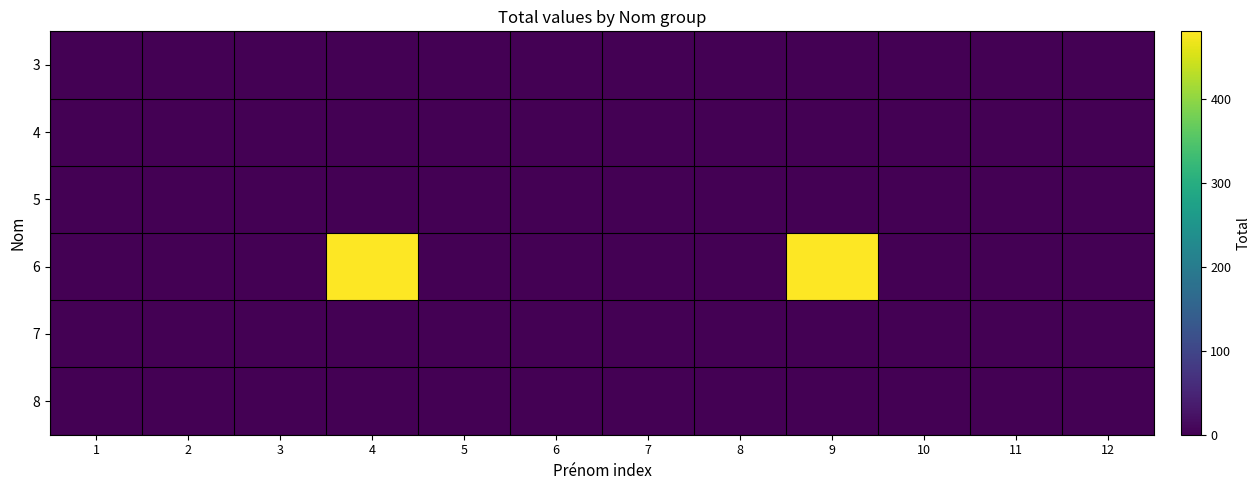

Reading left to right, list all the values displayed in this chart.

3: 1=0	2=0	3=0	4=0	5=0	6=0	7=0	8=0	9=0	10=0	11=0	12=0
4: 1=0	2=0	3=0	4=0	5=0	6=0	7=0	8=0	9=0	10=0	11=0	12=0
5: 1=0	2=0	3=0	4=0	5=0	6=0	7=0	8=0	9=0	10=0	11=0	12=0
6: 1=0	2=0	3=0	4=480	5=0	6=0	7=0	8=0	9=480	10=0	11=0	12=0
7: 1=0	2=0	3=0	4=0	5=0	6=0	7=0	8=0	9=0	10=0	11=0	12=0
8: 1=0	2=0	3=0	4=0	5=0	6=0	7=0	8=0	9=0	10=0	11=0	12=0